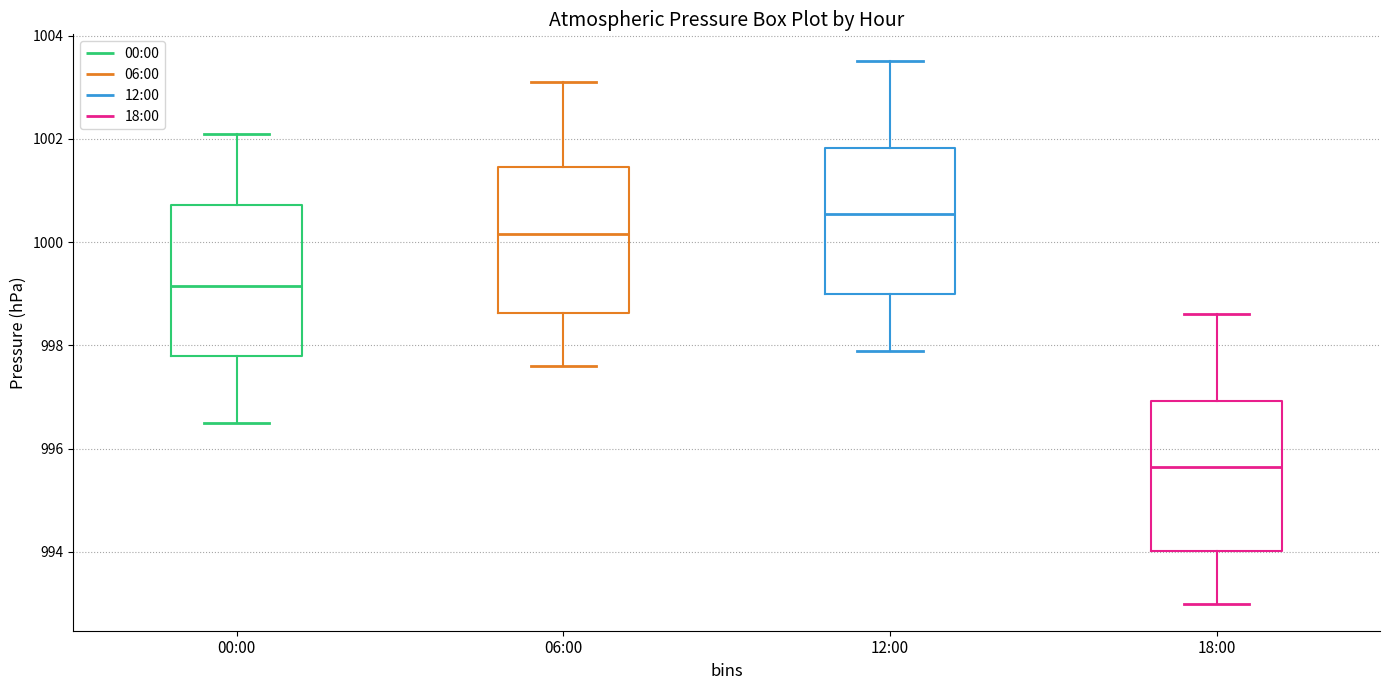

Reading left to right, read every box against the y-axis: the position of its median line, the range the box covers, and the ends of its whiskers. The values are not printed on the chart, so give them approximately, as read against the axis.

00:00: median 999.2, box 997.8 to 1000.8, whiskers 996.6 to 1002.2
06:00: median 1000.2, box 998.6 to 1001.4, whiskers 997.6 to 1003.2
12:00: median 1000.6, box 999.0 to 1001.8, whiskers 998.0 to 1003.6
18:00: median 995.6, box 994.0 to 997.0, whiskers 993.0 to 998.6